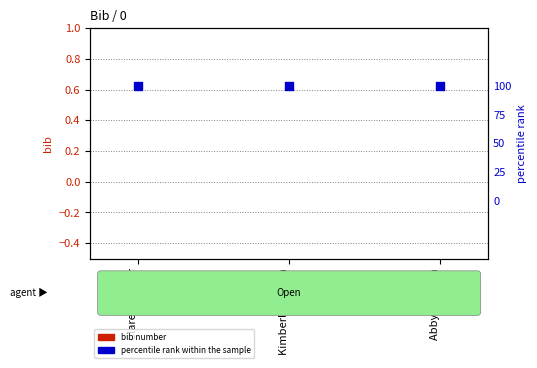

What are all the series names shown in the legend?

bib number, percentile rank within the sample